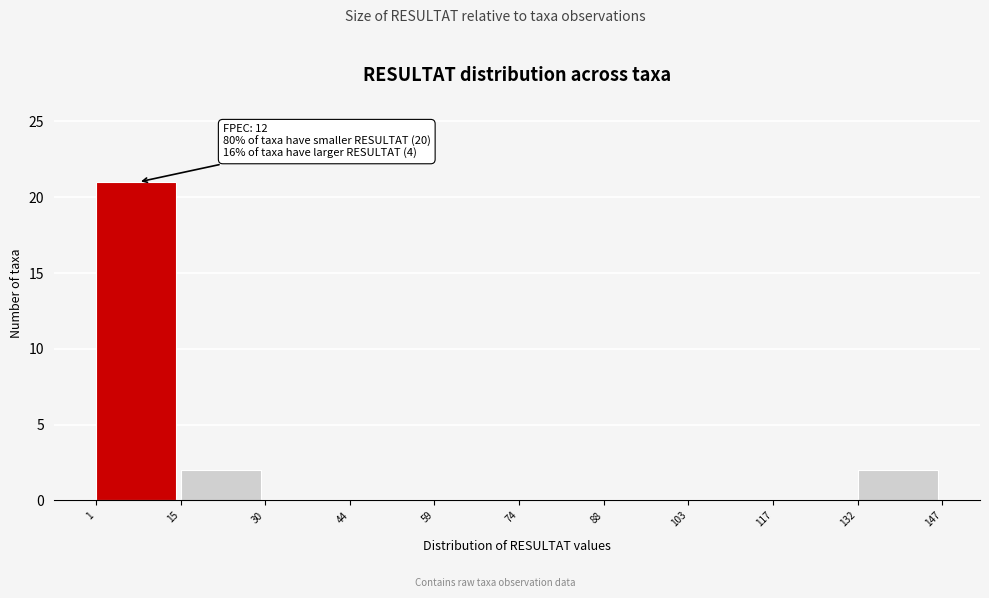

Over which range of the x-axis is the bar tallest?

1 to 15